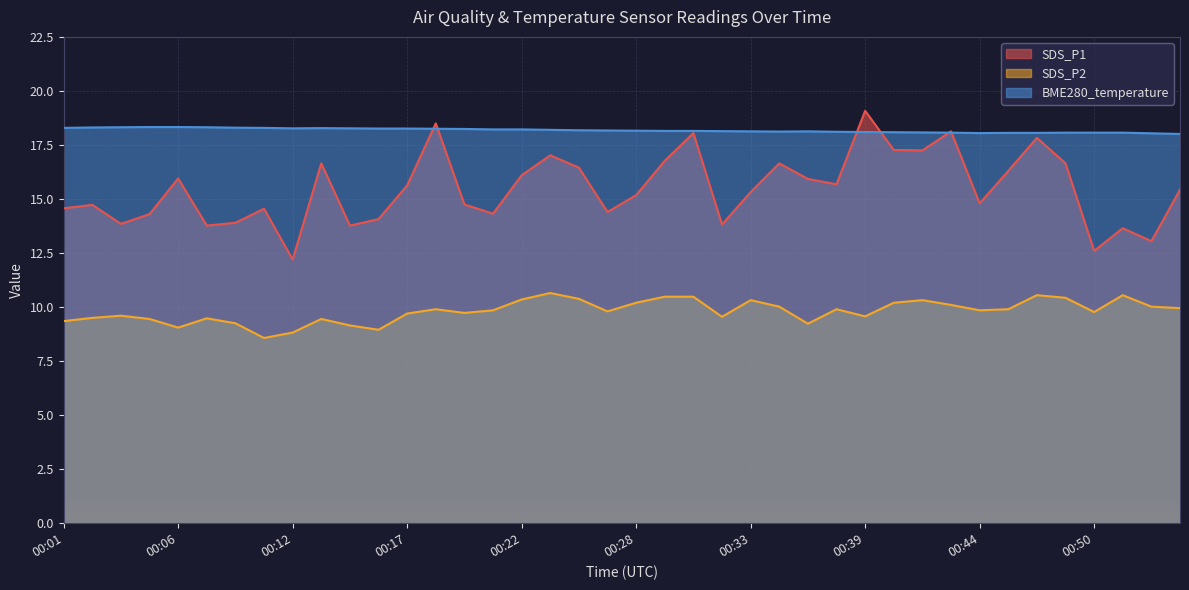

Reading left to right, list all the values displayed in this chart.

SDS_P1: 00:01=14.6	00:02=14.7	00:03=13.8	00:05=14.3	00:06=15.9	00:07=13.8	00:09=13.9	00:10=14.6	00:12=12.2	00:13=16.6	00:14=13.8	00:16=14.1	00:17=15.6	00:18=18.5	00:20=14.8	00:21=14.3	00:22=16.1	00:24=17.0	00:25=16.4	00:27=14.4	00:28=15.2	00:29=16.8	00:31=18.1	00:32=13.8	00:33=15.3	00:35=16.6	00:36=15.9	00:38=15.7	00:39=19.1	00:40=17.3	00:42=17.2	00:43=18.1	00:44=14.8	00:46=16.3	00:47=17.8	00:49=16.6	00:50=12.6	00:51=13.7	00:53=13.1	00:54=15.4
SDS_P2: 00:01=9.3	00:02=9.5	00:03=9.6	00:05=9.4	00:06=9.1	00:07=9.5	00:09=9.2	00:10=8.6	00:12=8.8	00:13=9.4	00:14=9.2	00:16=8.9	00:17=9.7	00:18=9.9	00:20=9.7	00:21=9.8	00:22=10.3	00:24=10.7	00:25=10.4	00:27=9.8	00:28=10.2	00:29=10.5	00:31=10.5	00:32=9.6	00:33=10.3	00:35=10.0	00:36=9.2	00:38=9.9	00:39=9.6	00:40=10.2	00:42=10.3	00:43=10.1	00:44=9.8	00:46=9.9	00:47=10.6	00:49=10.4	00:50=9.8	00:51=10.6	00:53=10.0	00:54=9.9
BME280_temperature: 00:01=18.3	00:02=18.3	00:03=18.3	00:05=18.3	00:06=18.3	00:07=18.3	00:09=18.3	00:10=18.3	00:12=18.3	00:13=18.3	00:14=18.3	00:16=18.3	00:17=18.3	00:18=18.2	00:20=18.2	00:21=18.2	00:22=18.2	00:24=18.2	00:25=18.2	00:27=18.2	00:28=18.2	00:29=18.1	00:31=18.1	00:32=18.1	00:33=18.1	00:35=18.1	00:36=18.1	00:38=18.1	00:39=18.1	00:40=18.1	00:42=18.1	00:43=18.1	00:44=18.1	00:46=18.1	00:47=18.1	00:49=18.1	00:50=18.1	00:51=18.1	00:53=18.0	00:54=18.0